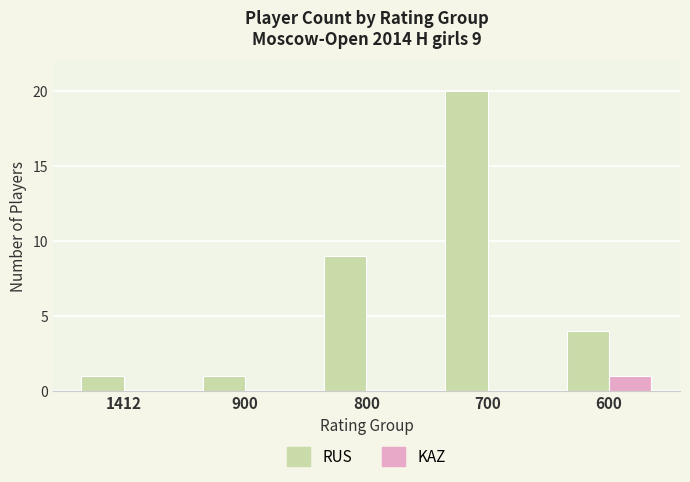

Which series changed the most between 1412 and 700?

RUS